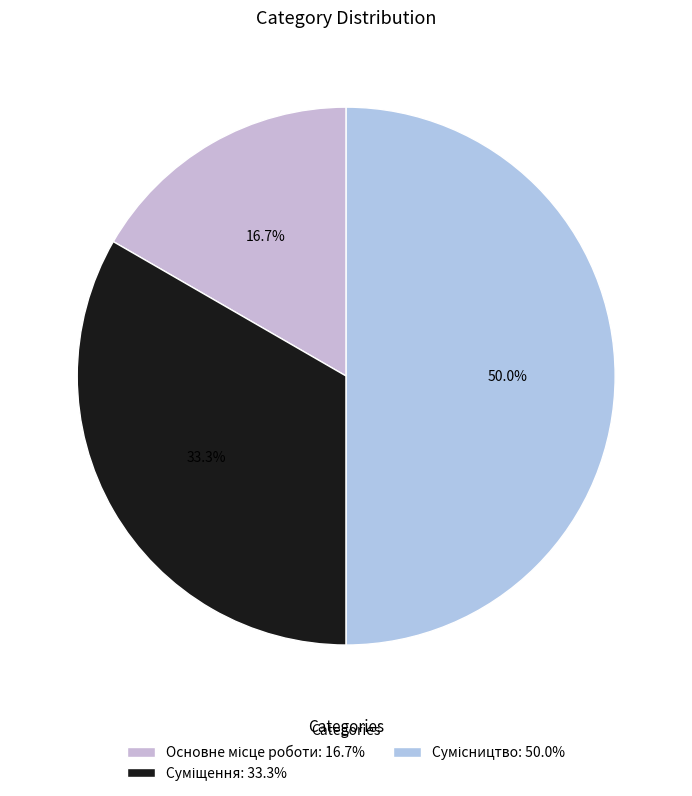

To the nearest percent, what is the average slice percentage?

33%